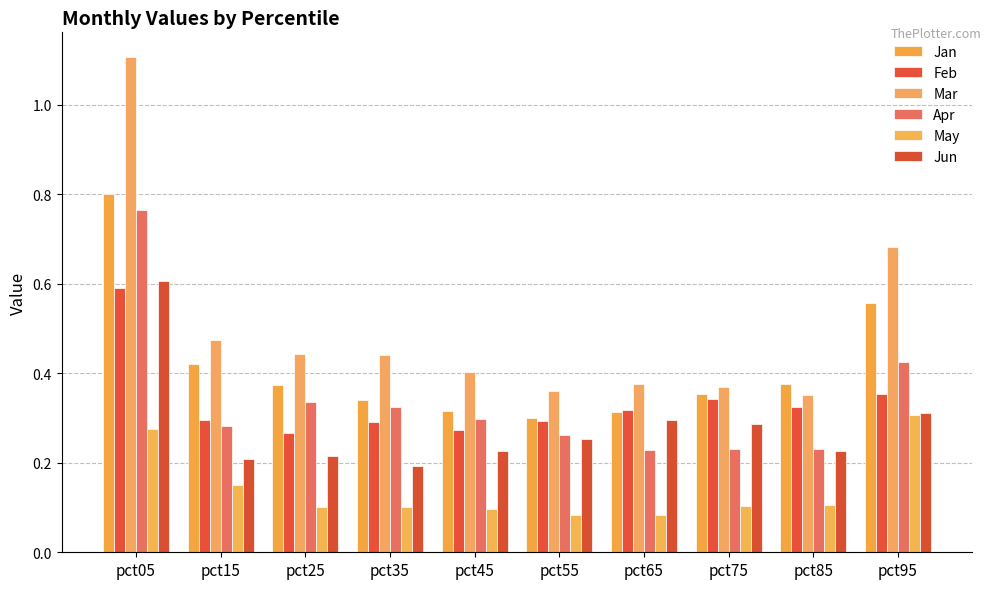

At pct25, list the series in order from largest to smallest.

Mar, Jan, Apr, Feb, Jun, May